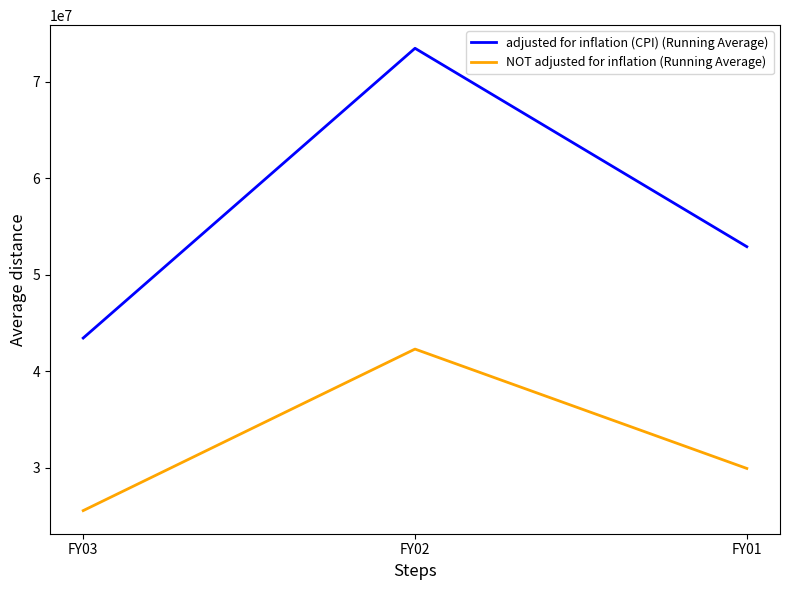

What value does the NOT adjusted for inflation (Running Average) series have at FY02?

42313923